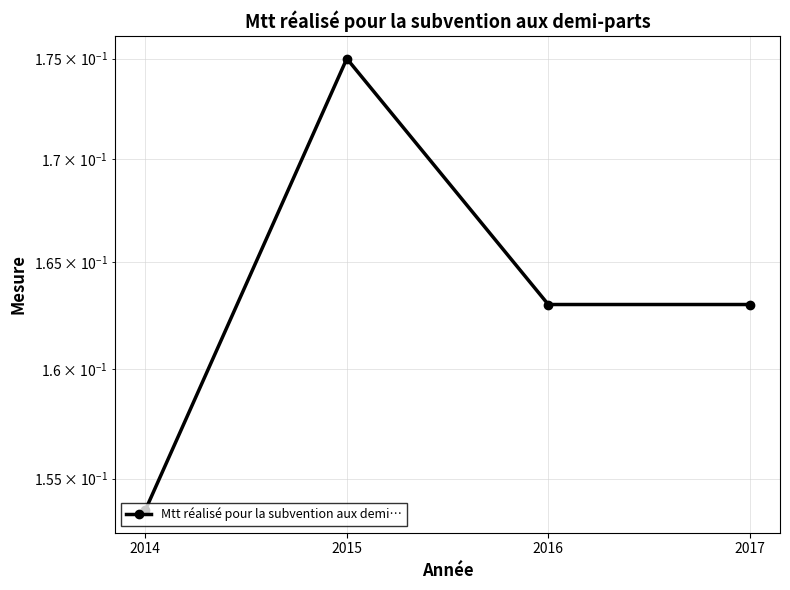

The value at 2017 is 0.2. True or false?

False